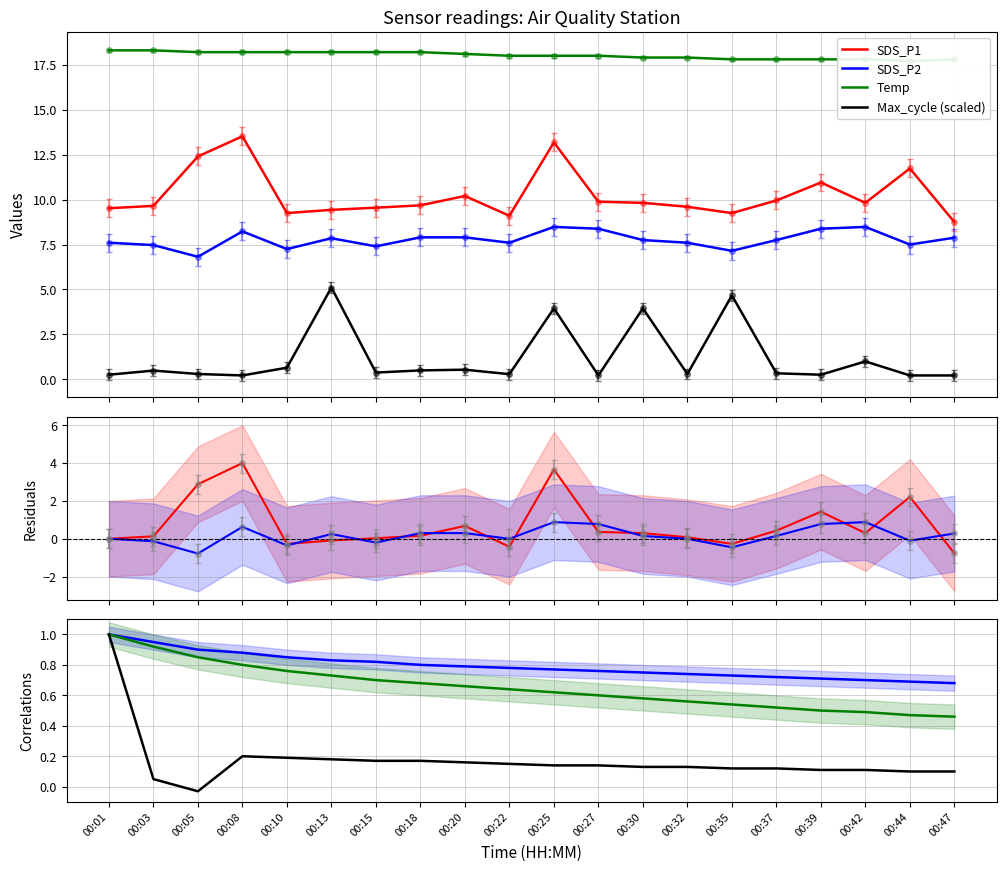

Which has a higher value, 00:44 or 00:22?

00:44